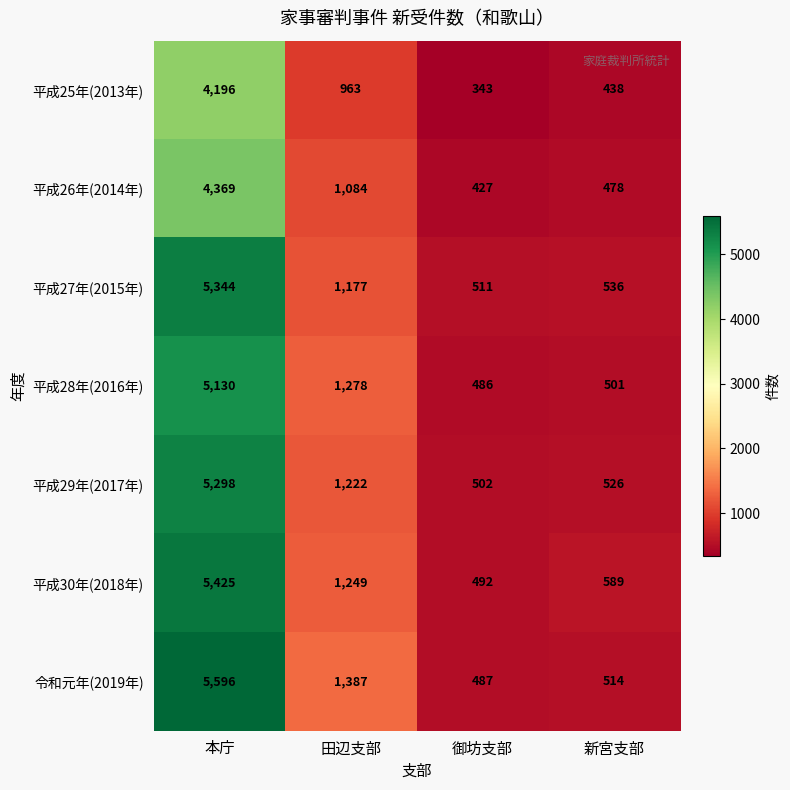

What is the maximum value shown in the chart?

5596